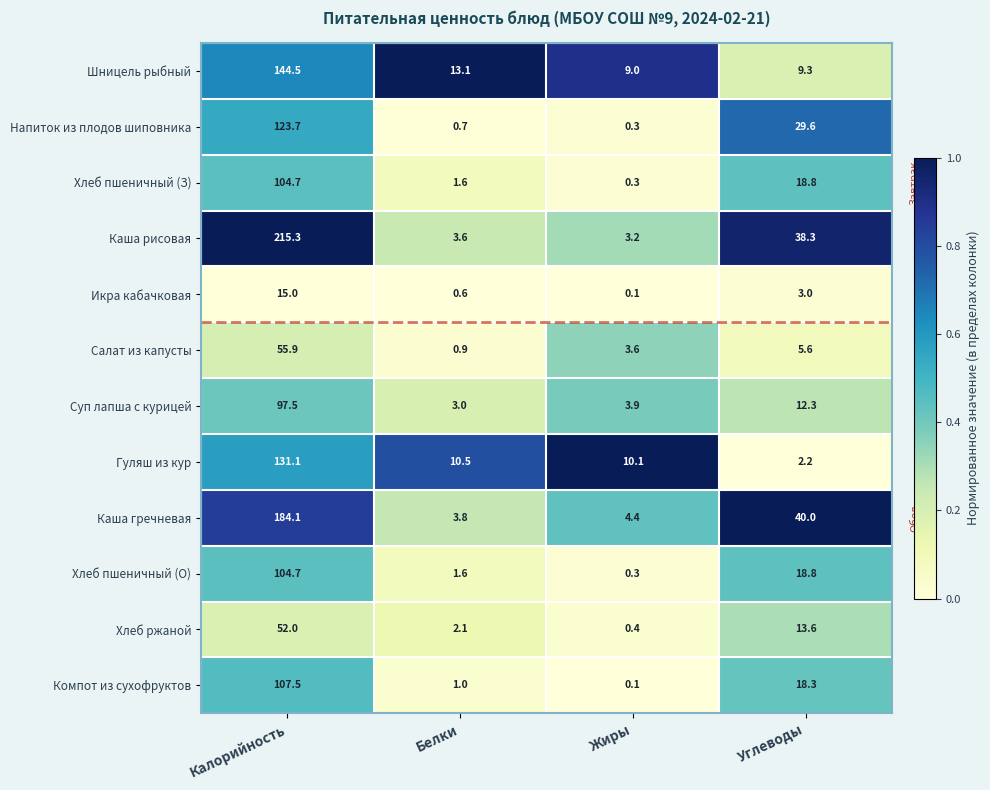

List the labels in order of Гуляш из кур value, smallest first.

Углеводы, Жиры, Белки, Калорийность